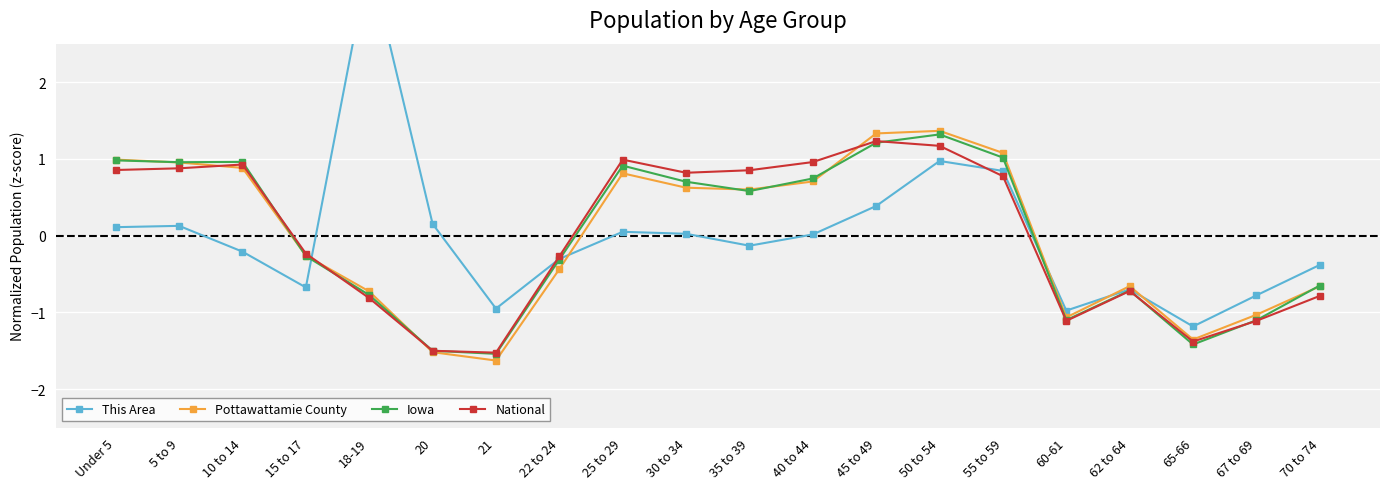

The This Area series shows -0.4 at 70 to 74. True or false?

True